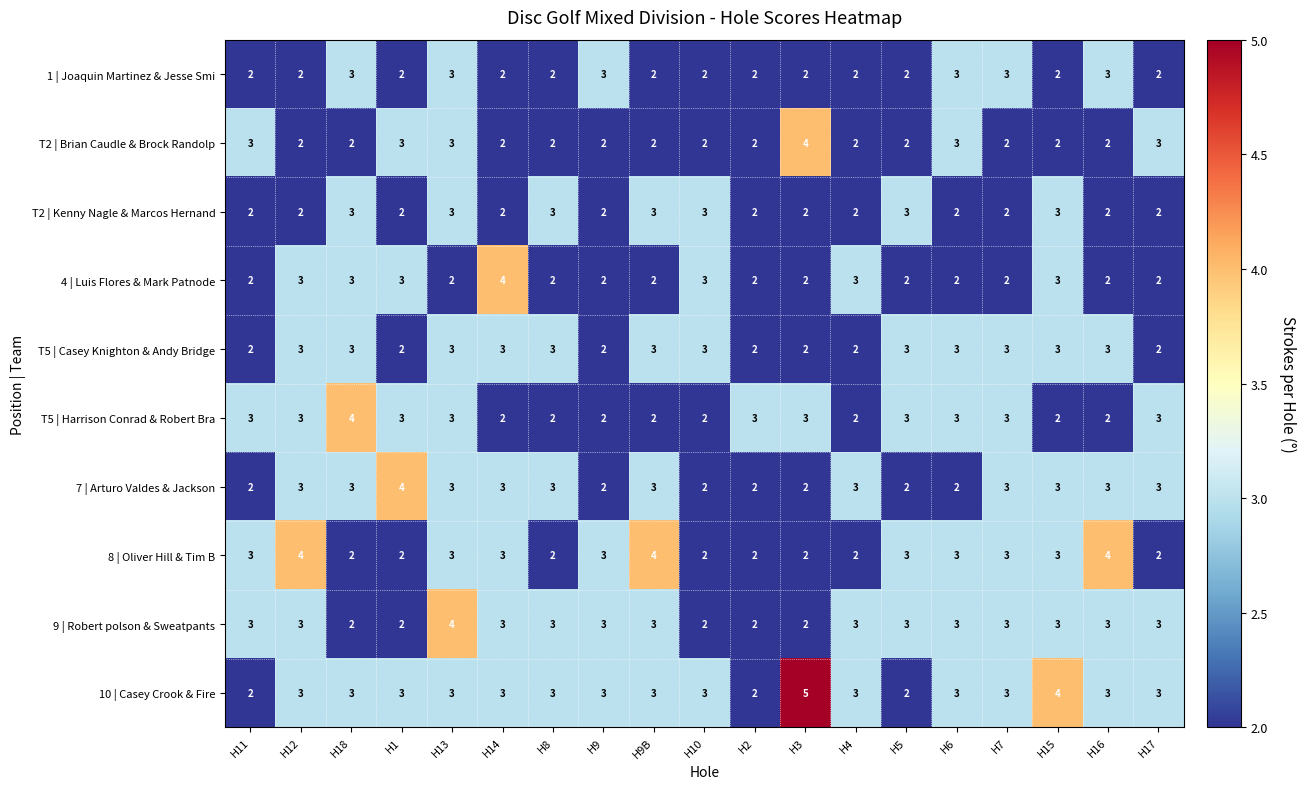

What is the spread (max minus min) of values at H1?

2